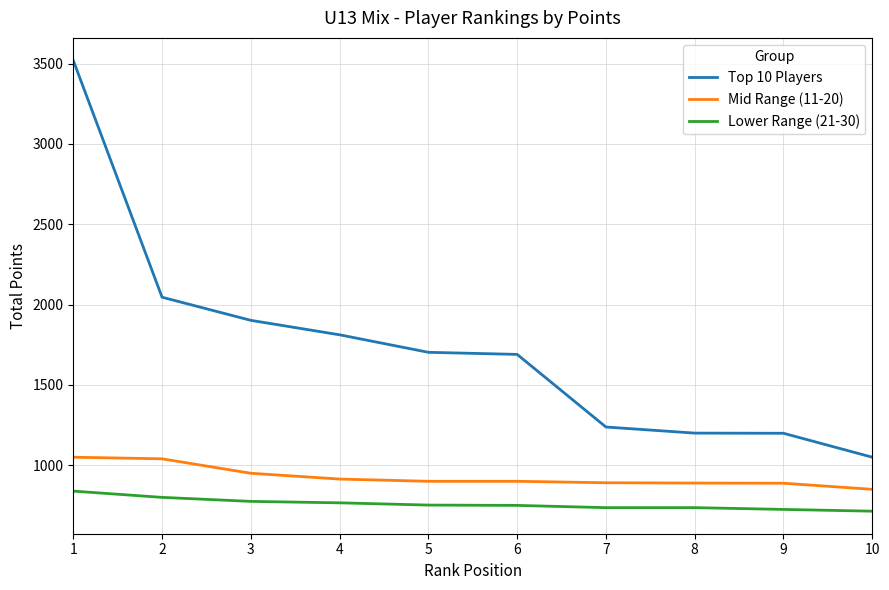

At which label does Mid Range (11-20) first exceed 900?

1